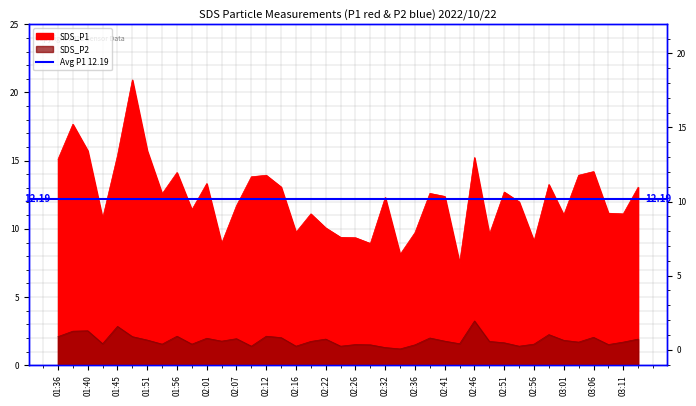

What is the sum of the SDS_P2 values at 01:48 and 02:56?

3.7